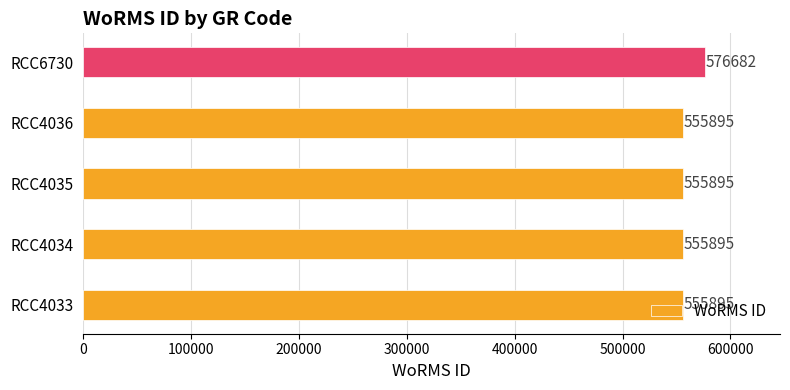

The value at RCC4034 is 154051. True or false?

False